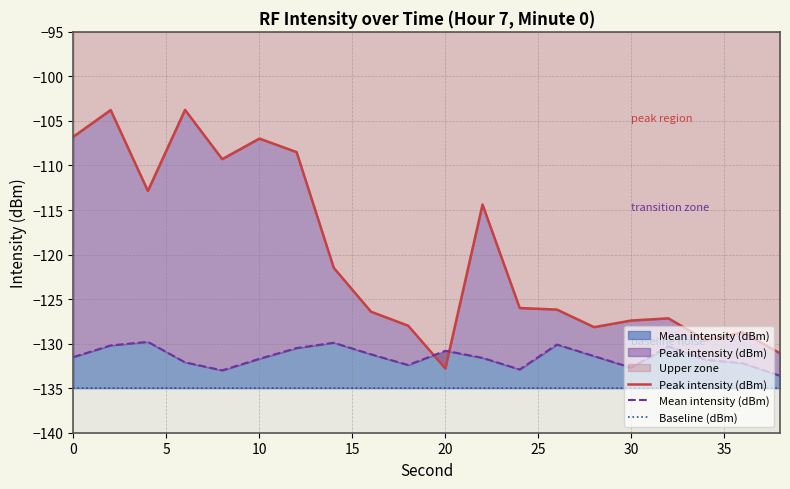

True or false: Baseline (dBm) and Mean intensity (dBm) intersect in this chart.

False